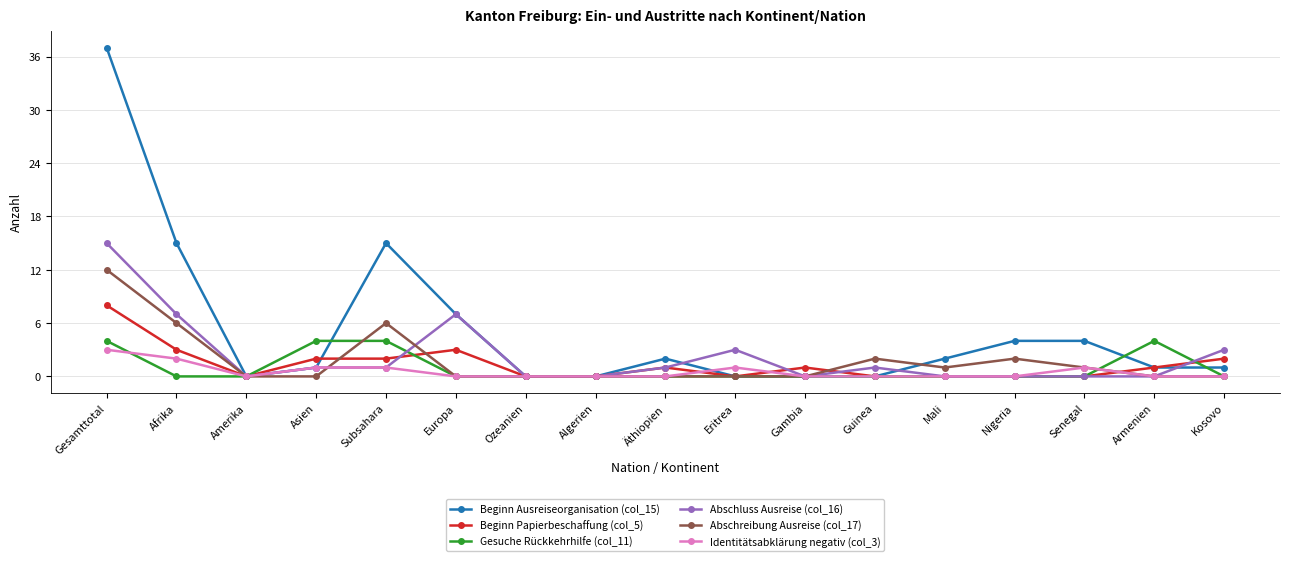

Which label corresponds to the largest value in the chart?

Gesamttotal